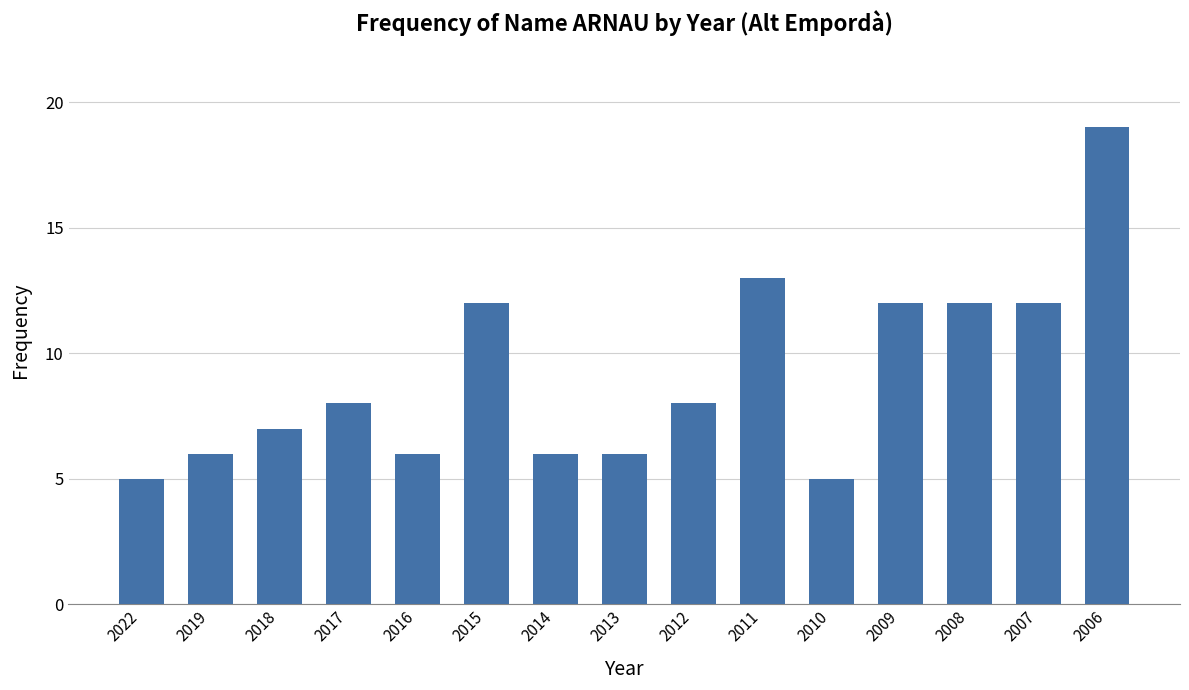

How many categories are shown in the chart?

15